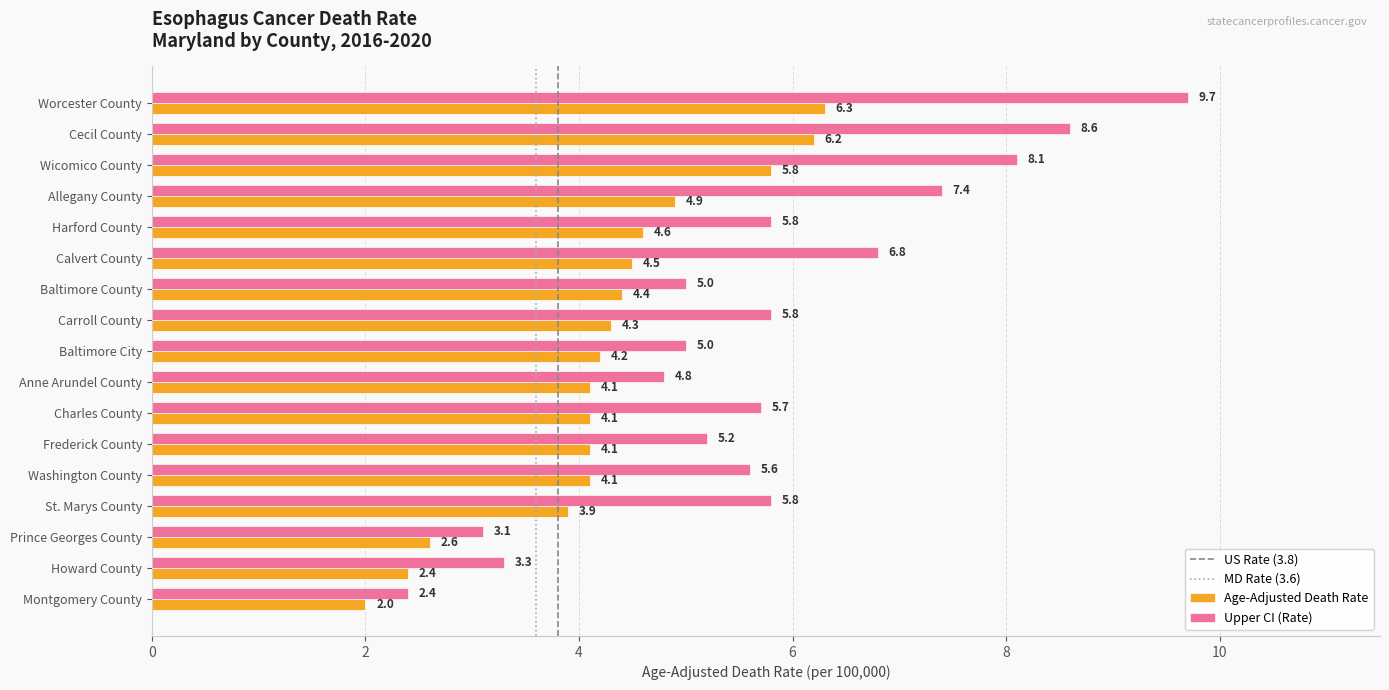

What is the approximate value of Age-Adjusted Death Rate at Worcester County?

6.3